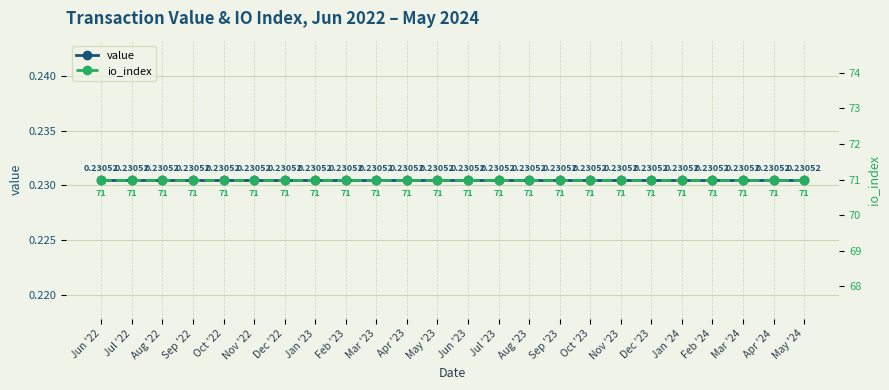

At which category does the chart reach its minimum across all series?

Jun '22